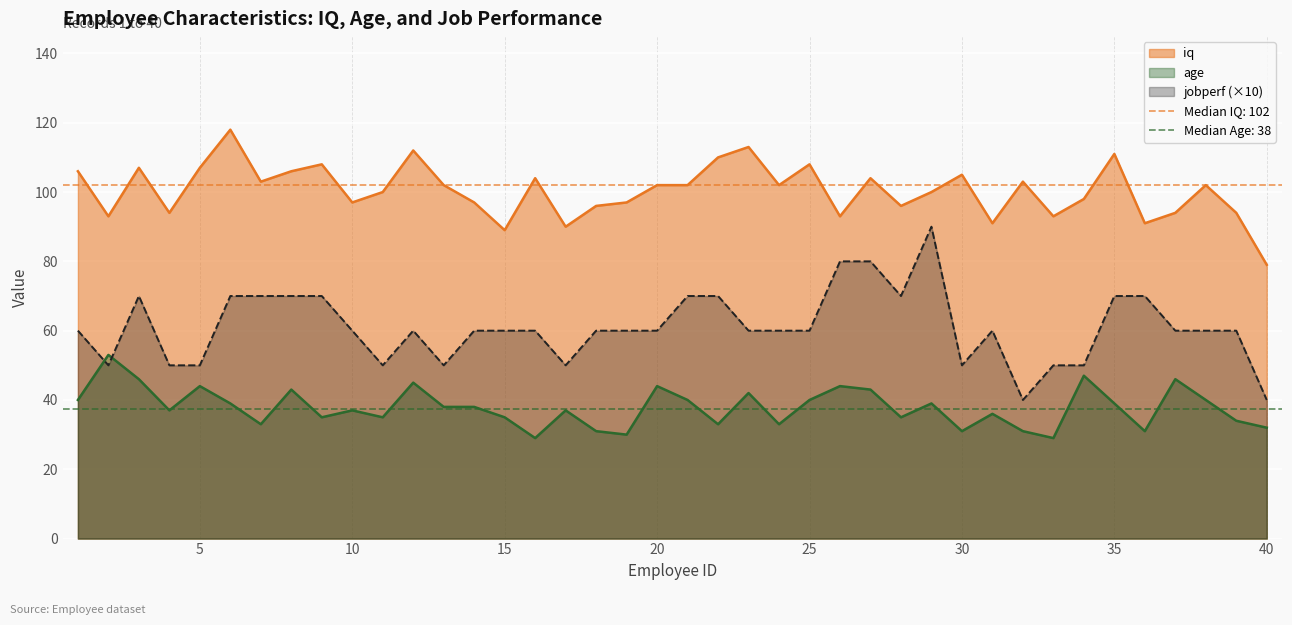

At 8, list the series in order from largest to smallest.

iq, jobperf, age